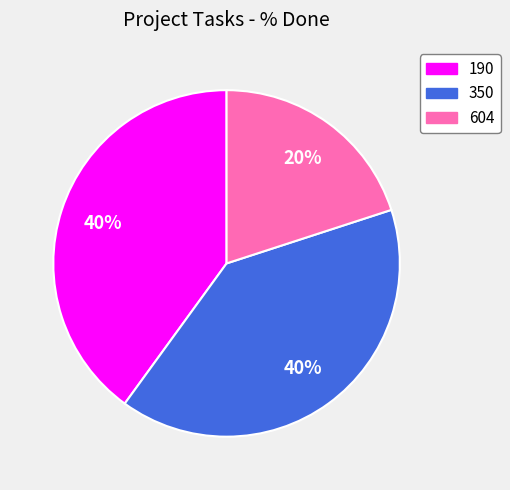

To the nearest percent, what is the combined percentage of 190 and 604?

60%